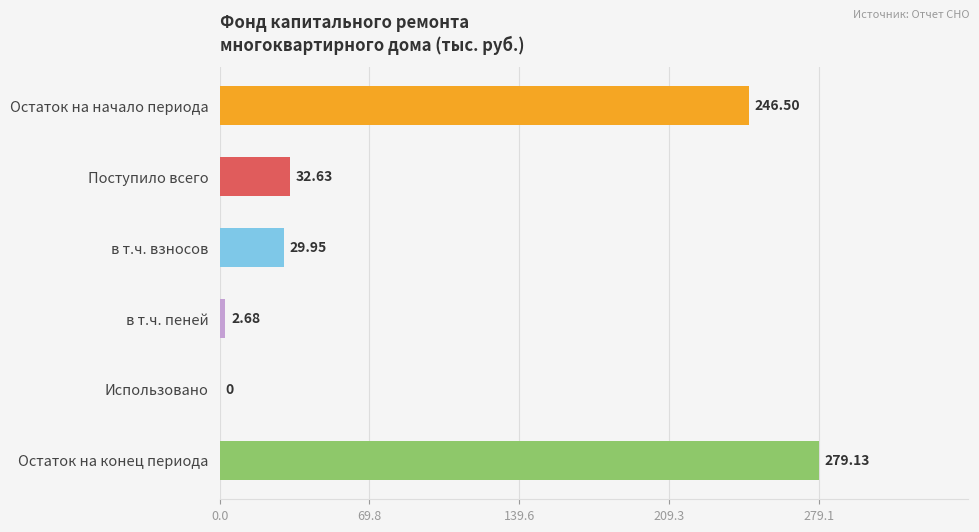

Between в т.ч. пеней and Поступило всего, which is larger?

Поступило всего